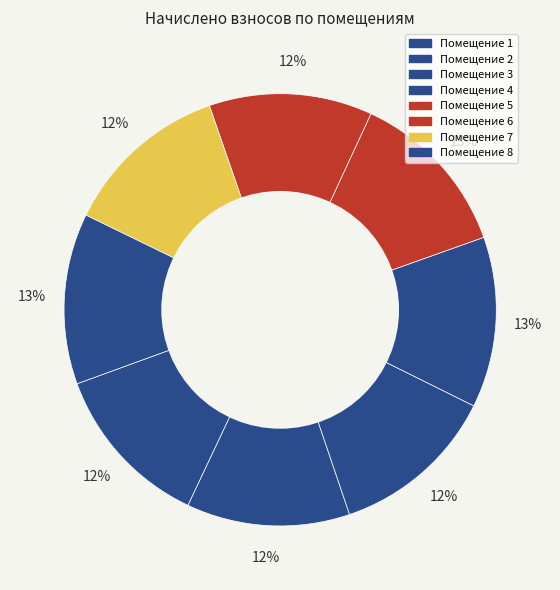

Count the number of slices in the pie.

8